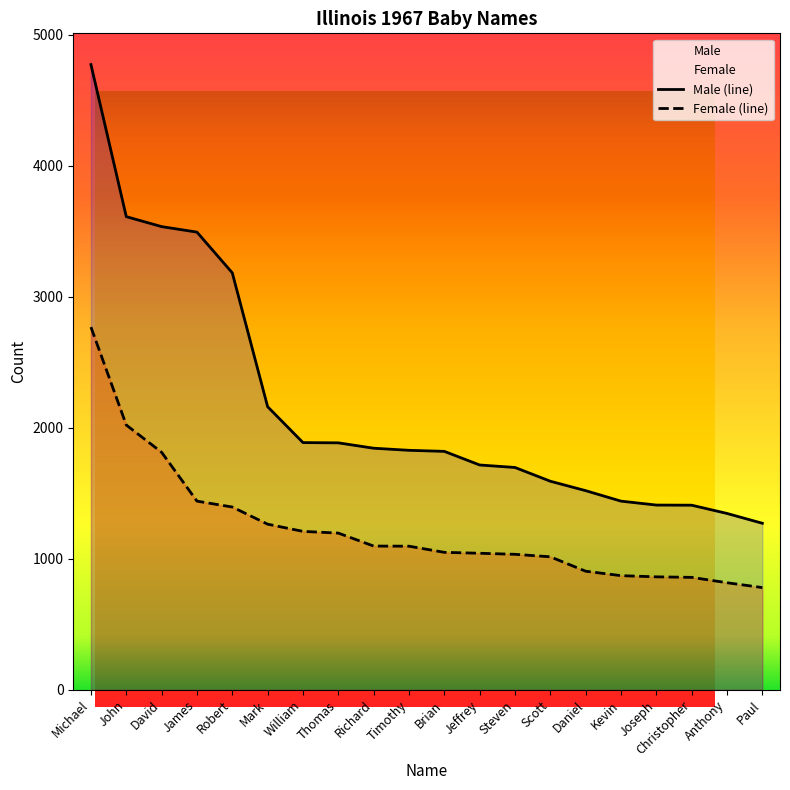

How many lines are shown in the chart?

2